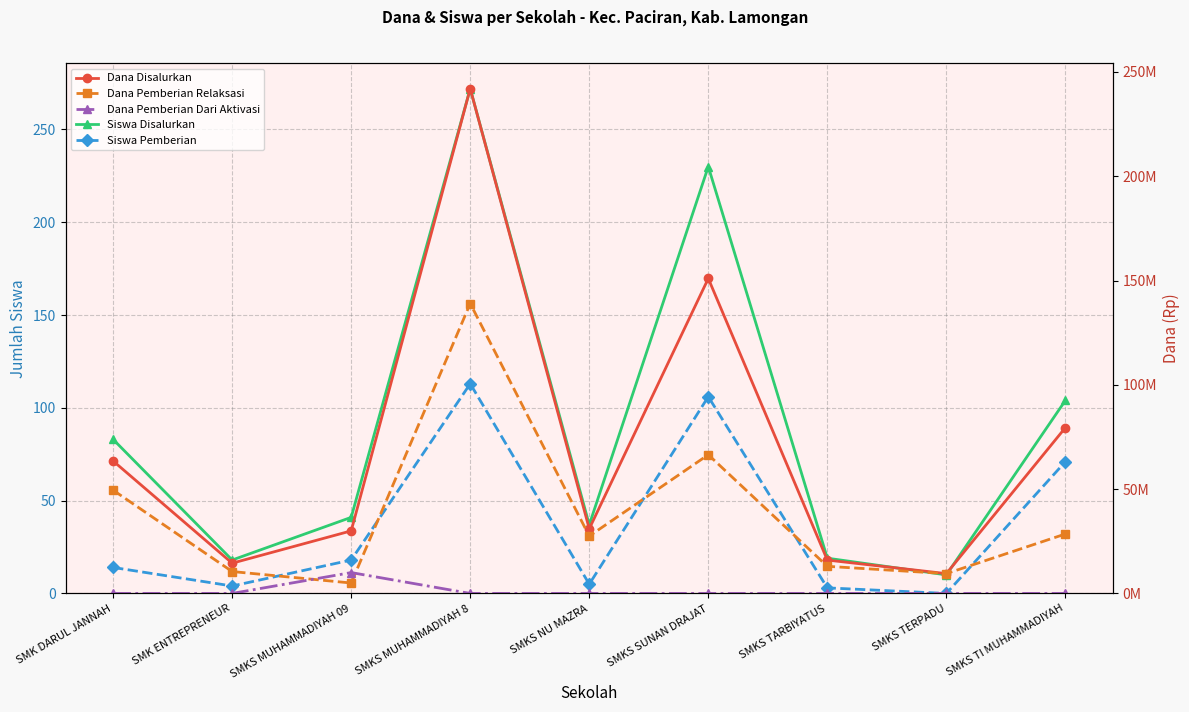

True or false: Dana Disalurkan has a value of 79500000 at SMKS TI MUHAMMADIYAH.

True